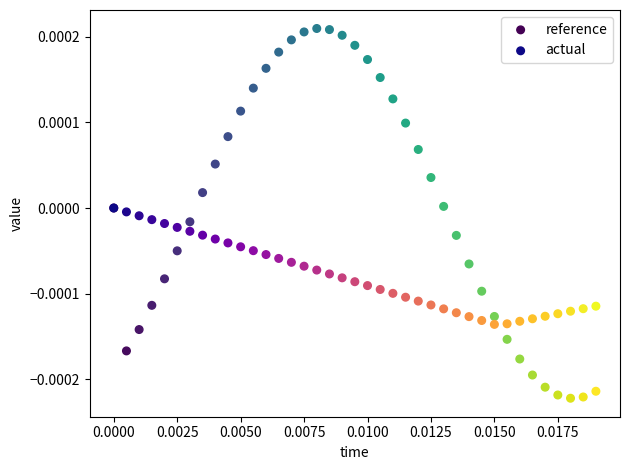

Which series reaches the minimum Y coordinate?

reference